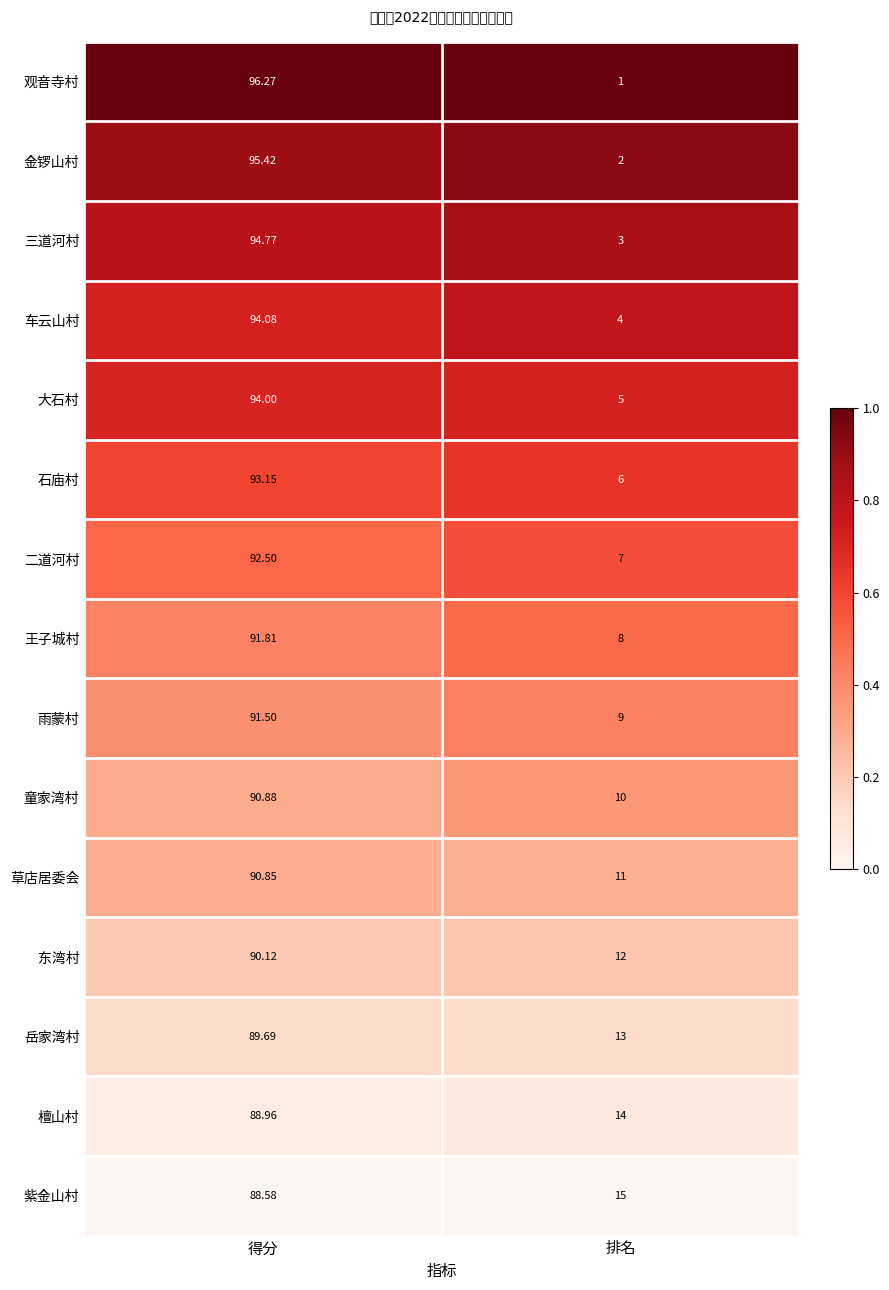

At which category does the chart reach its peak across all series?

得分